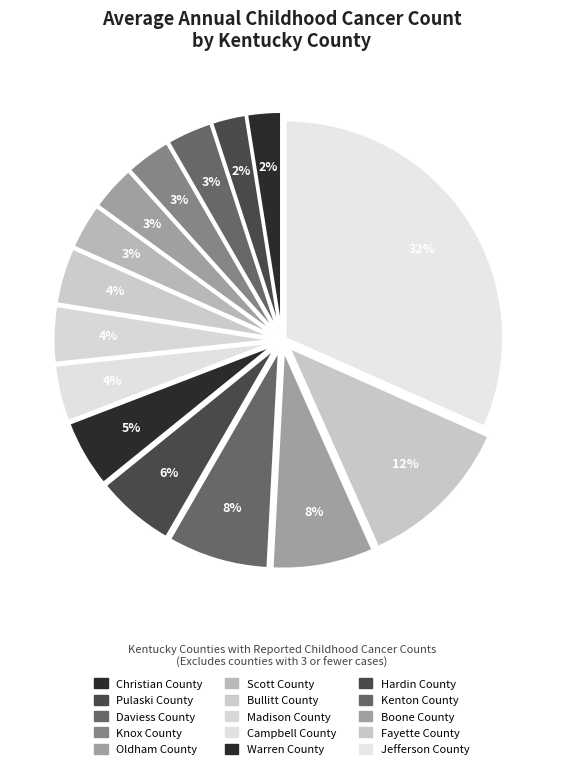

Count the number of slices in the pie.

15